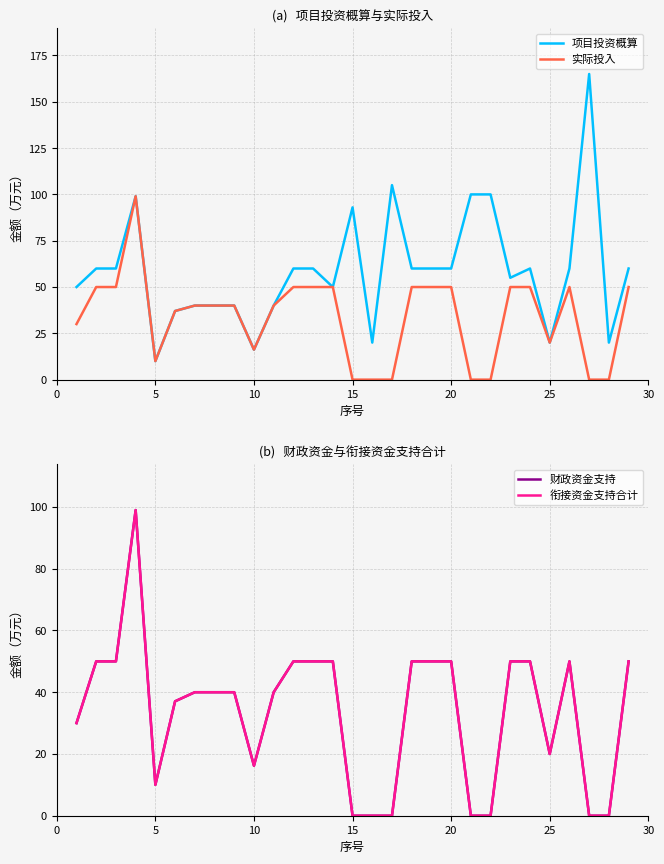

At which label does 项目投资概算 reach its minimum?

5